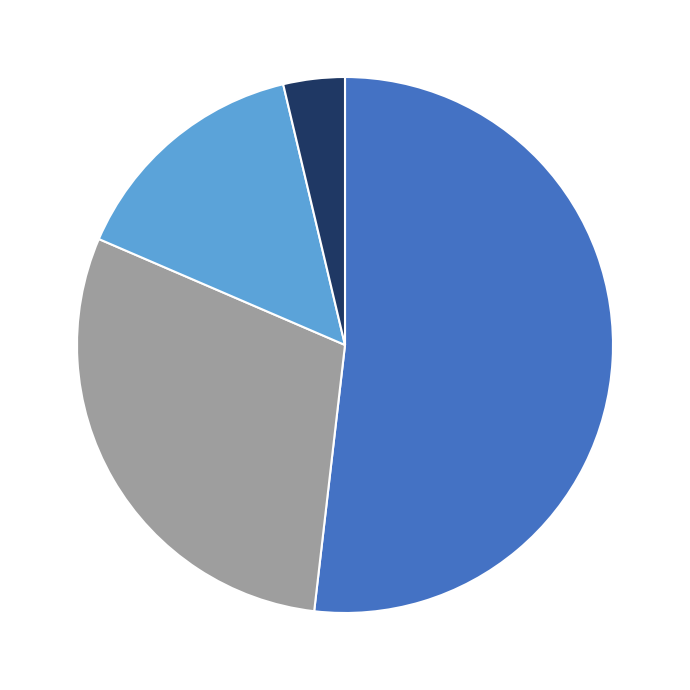

Does any single category account for the majority?

Yes